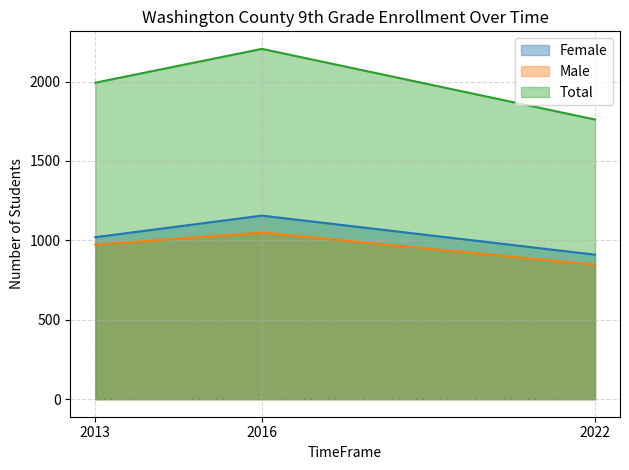

Which label corresponds to the largest value in the chart?

2016